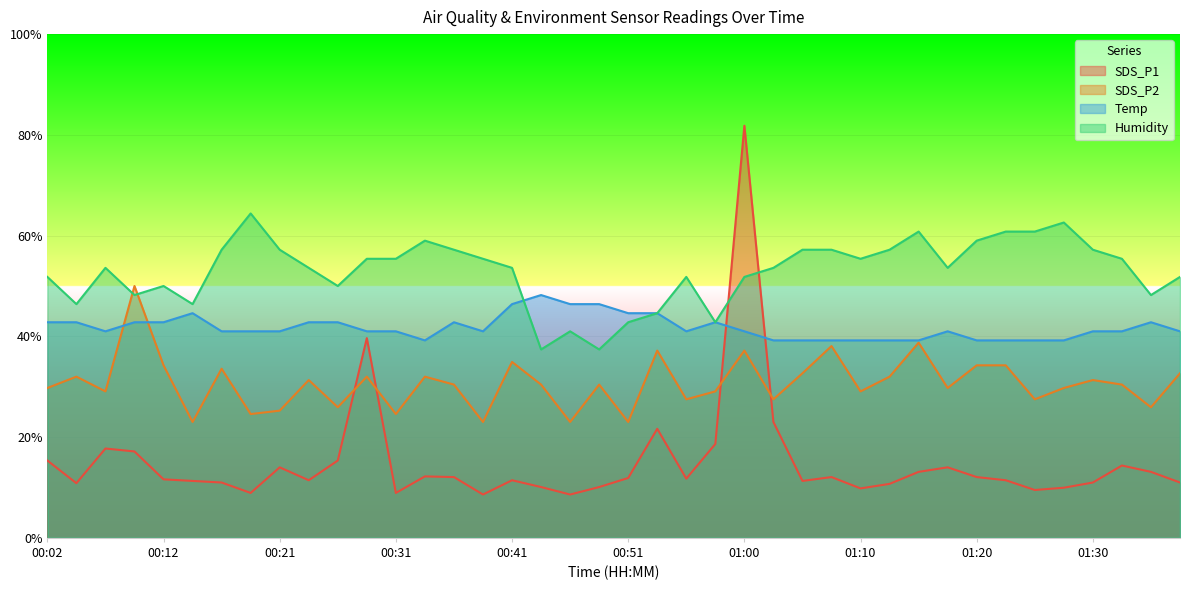

How many categories are shown in the chart?

40